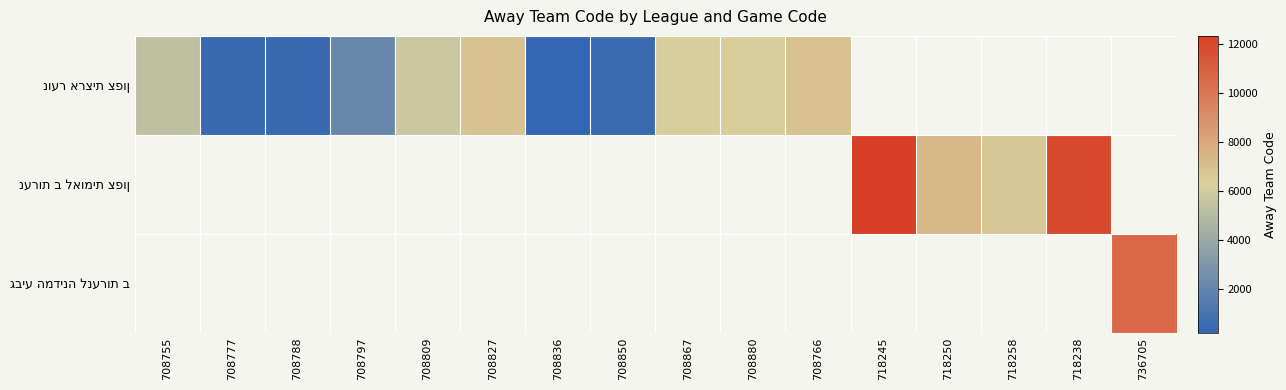

Where does the נוער ארצית צפון series first go above 6396?

708827